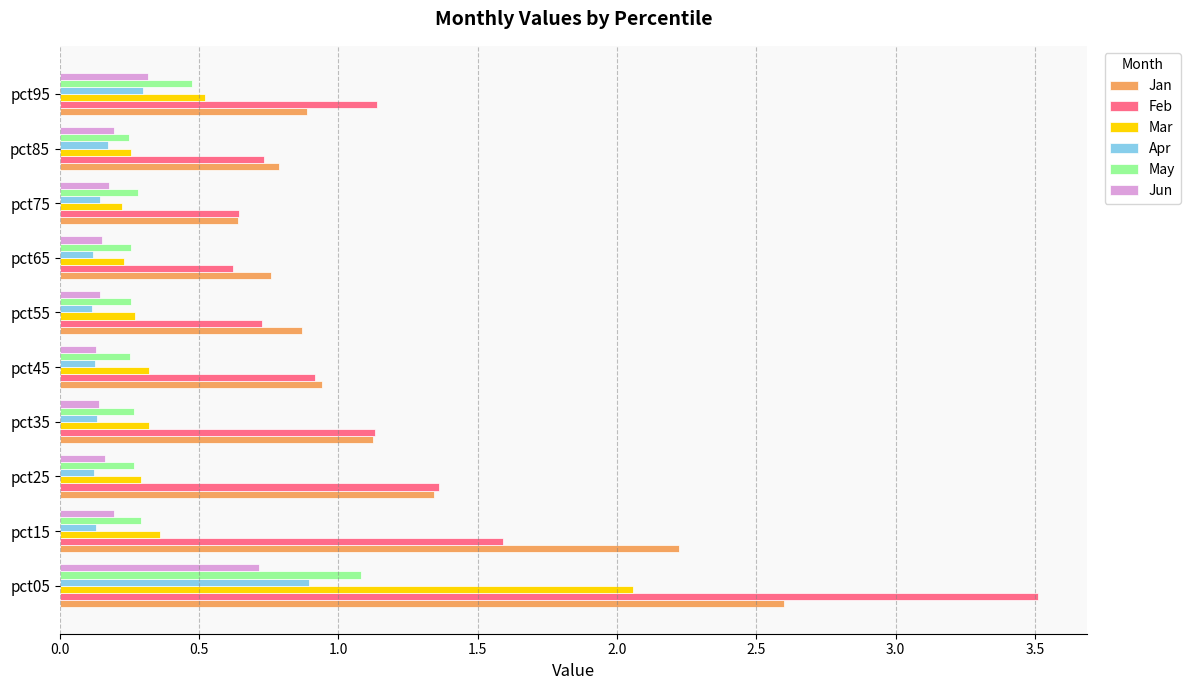

True or false: Feb has a value of 0.8 at pct15.

False